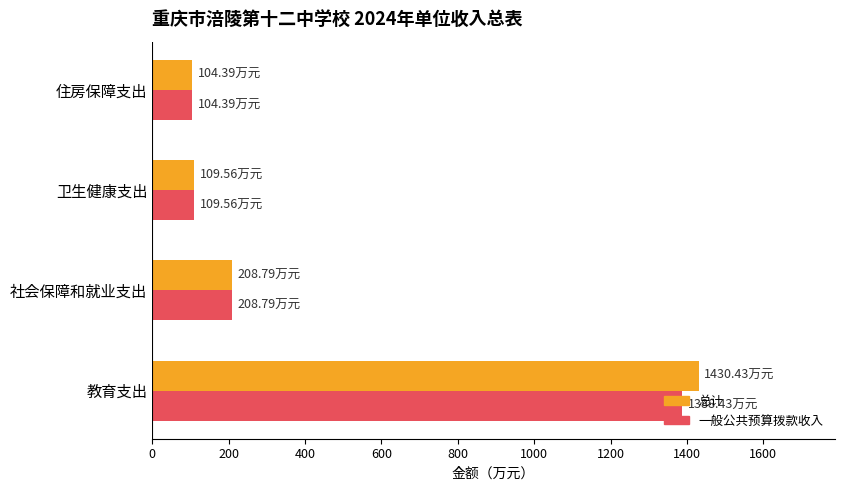

Is the value of 总计 at 卫生健康支出 greater than the value of 一般公共预算拨款收入 at 社会保障和就业支出?

No